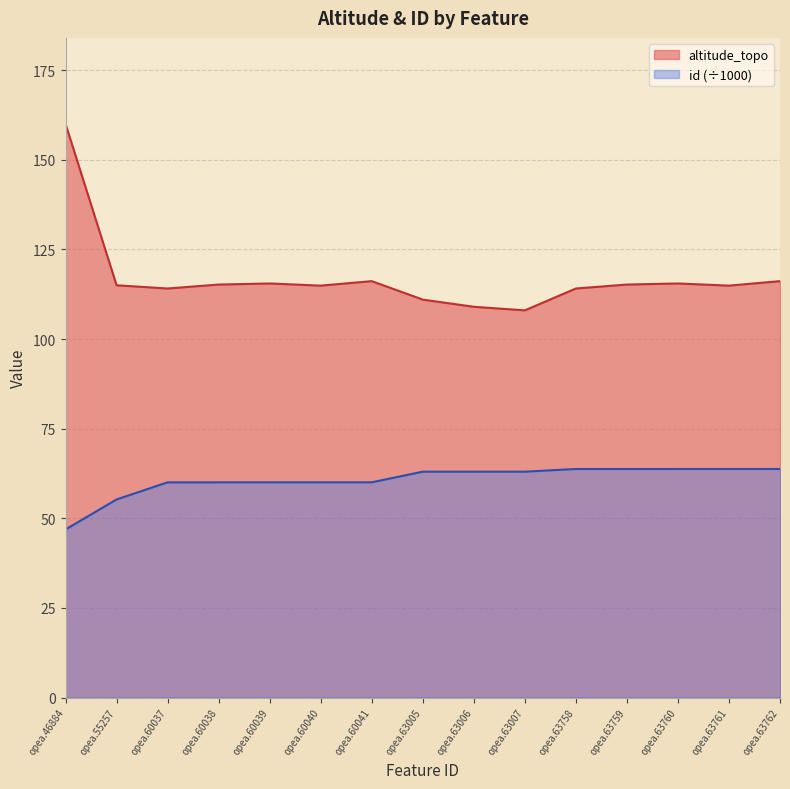

List the series in order of their peak value, highest first.

altitude_topo, id (÷1000)